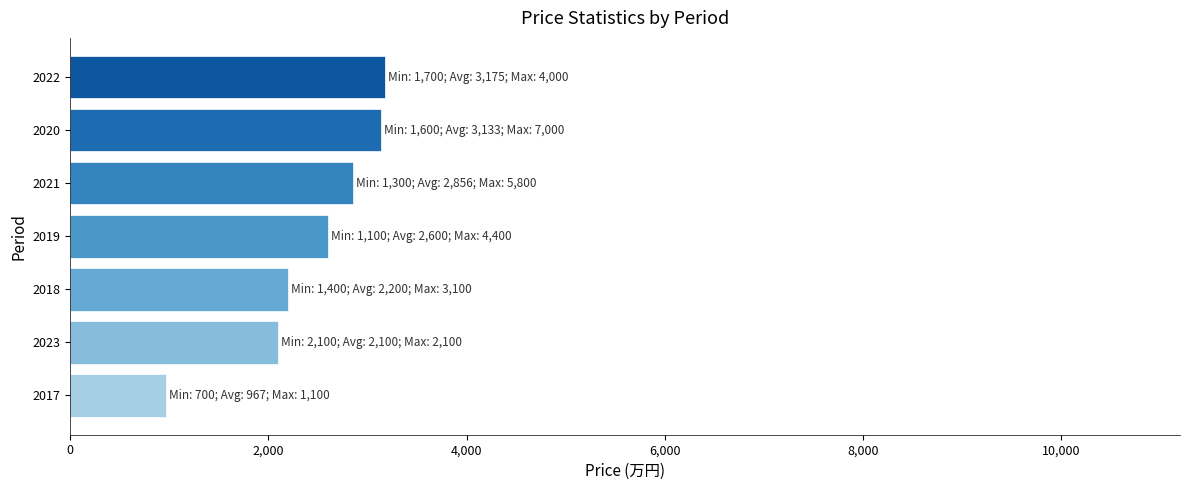

What is the maximum value shown in the chart?

3175.0